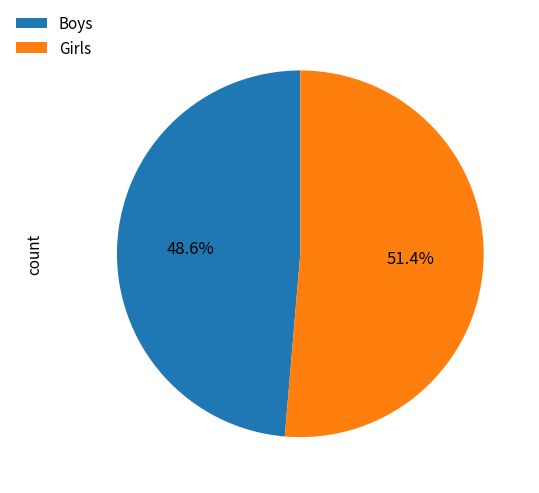

Does Girls represent more than half of the total?

Yes